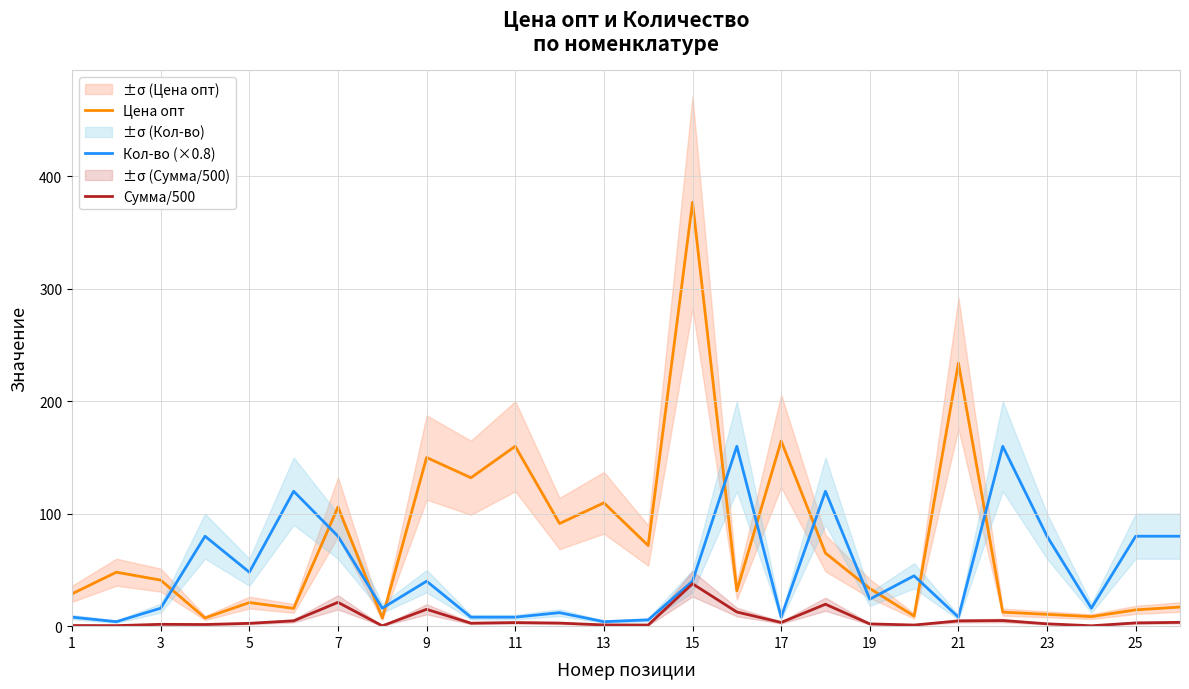

The value of Цена опт at 15 is 377.0. True or false?

True